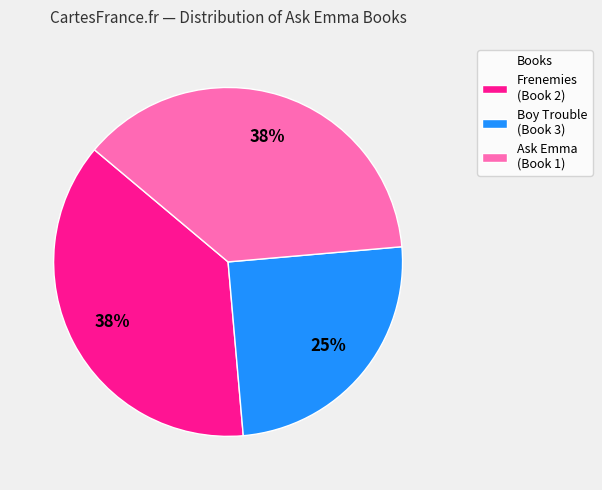

The Ask Emma (Book 1) slice represents 49% of the pie. True or false?

False